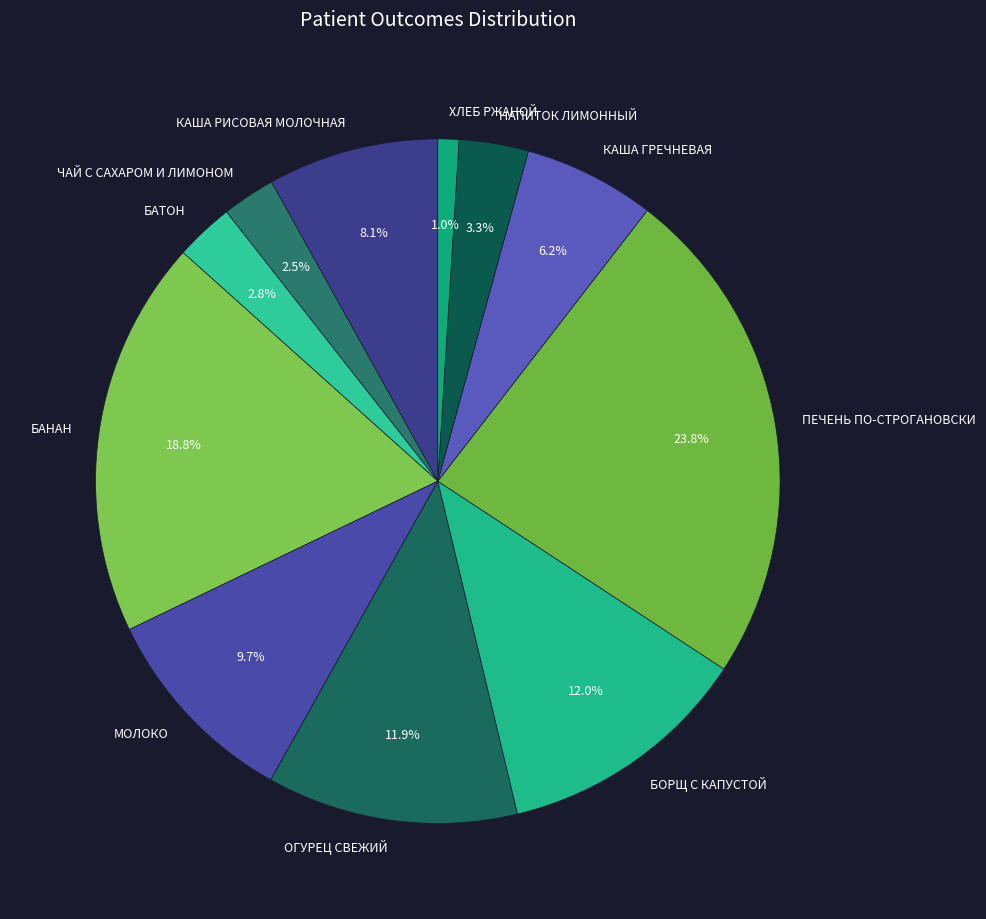

Count the number of slices in the pie.

11